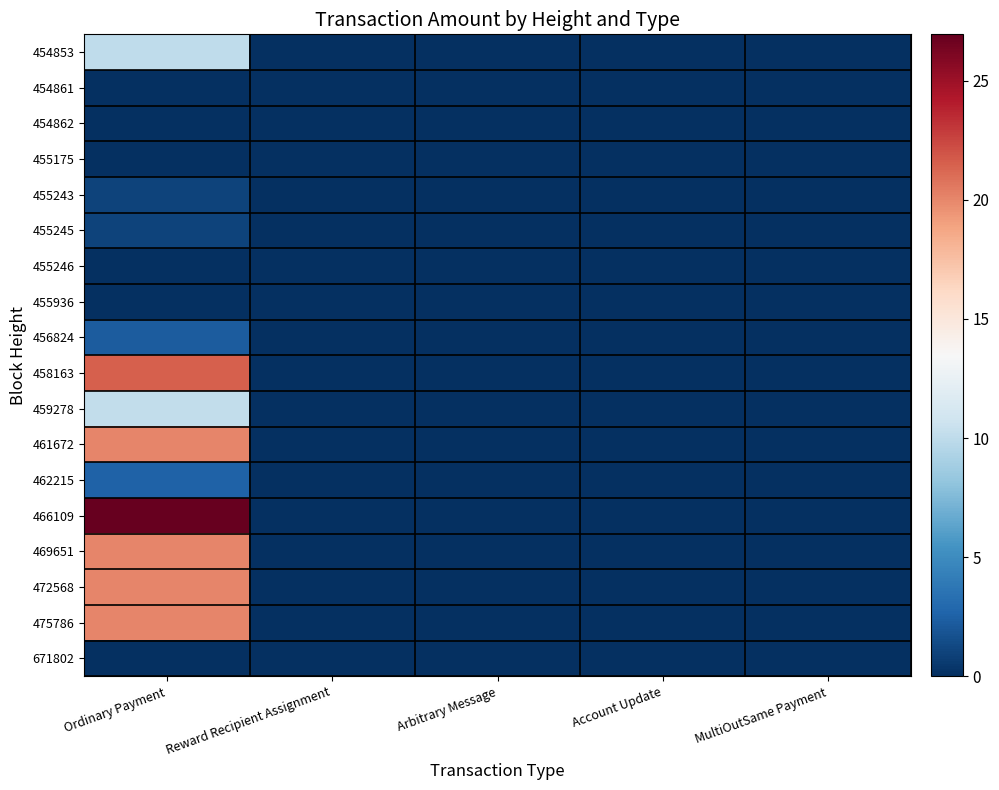

What is the total value across all series at Ordinary Payment?

155.6